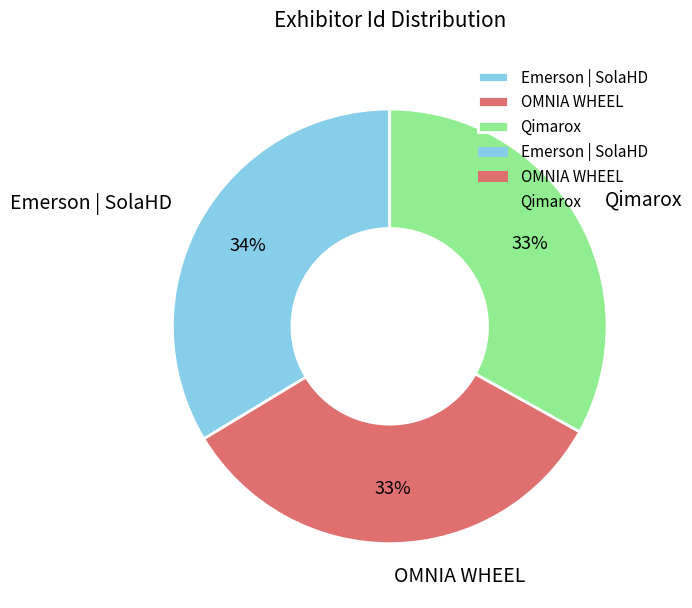

What percentage is the OMNIA WHEEL slice, to the nearest percent?

33%